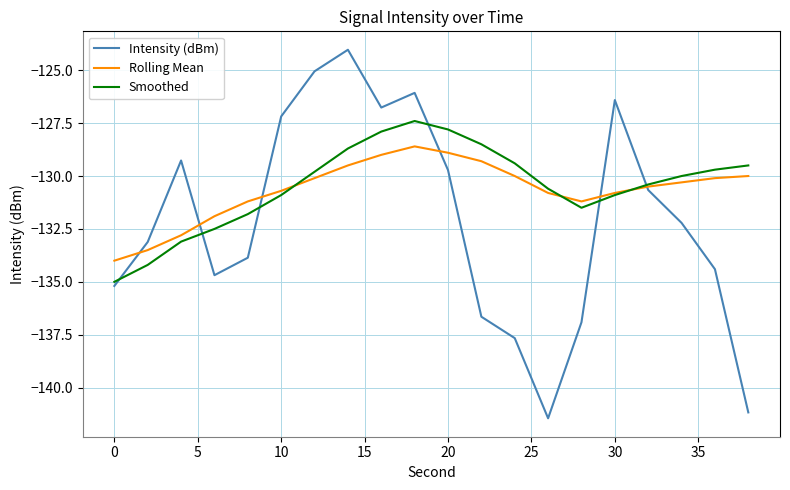

Reading left to right, what are all the values shown in this chart?

Intensity (dBm): -135.2	-133.1	-129.3	-134.7	-133.9	-127.2	-125.1	-124.0	-126.8	-126.1	-129.7	-136.6	-137.7	-141.4	-136.9	-126.4	-130.7	-132.2	-134.4	-141.2
Rolling Mean: -134.0	-133.5	-132.8	-131.9	-131.2	-130.7	-130.1	-129.5	-129.0	-128.6	-128.9	-129.3	-130.0	-130.8	-131.2	-130.8	-130.5	-130.3	-130.1	-130.0
Smoothed: -135.0	-134.2	-133.1	-132.5	-131.8	-130.9	-129.8	-128.7	-127.9	-127.4	-127.8	-128.5	-129.4	-130.6	-131.5	-130.9	-130.4	-130.0	-129.7	-129.5